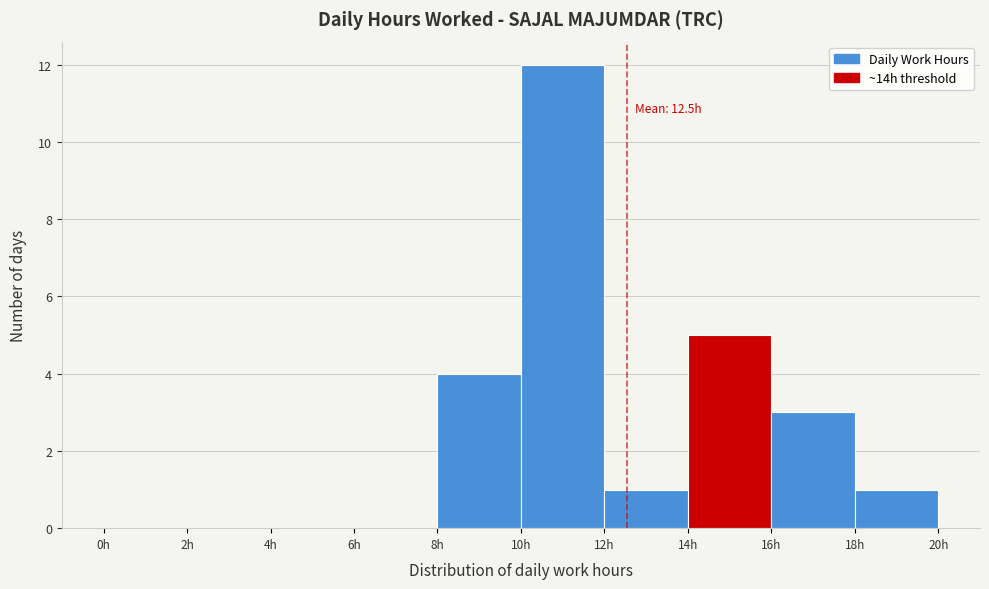

Over which range of the x-axis is the bar tallest?

10 to 12